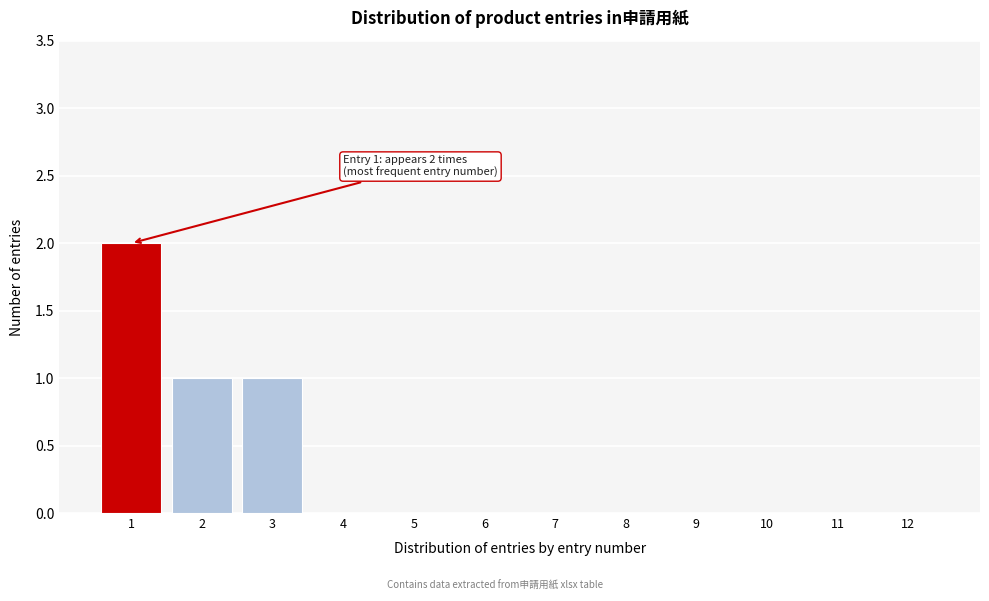

Reading right to left, transcribe all the data shown in this chart.

12=0	11=0	10=0	9=0	8=0	7=0	6=0	5=0	4=0	3=1	2=1	1=2